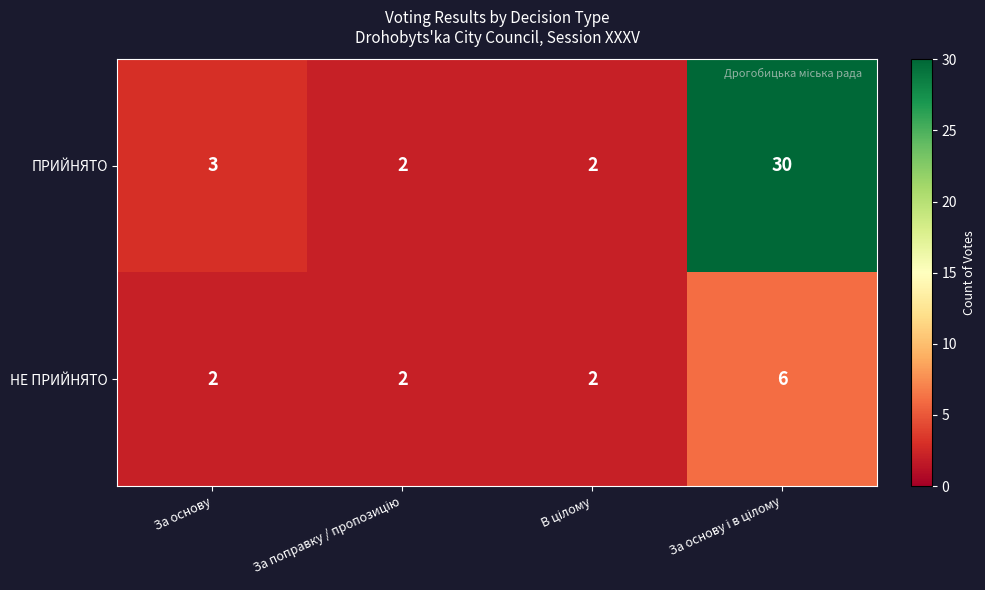

Reading left to right, what are all the values shown in this chart?

ПРИЙНЯТО: 3	2	2	30
НЕ ПРИЙНЯТО: 2	2	2	6